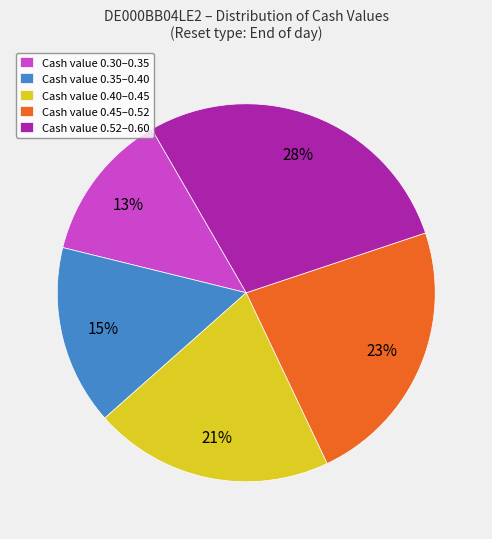

Which category has the biggest portion of the pie?

Cash value 0.52–0.60